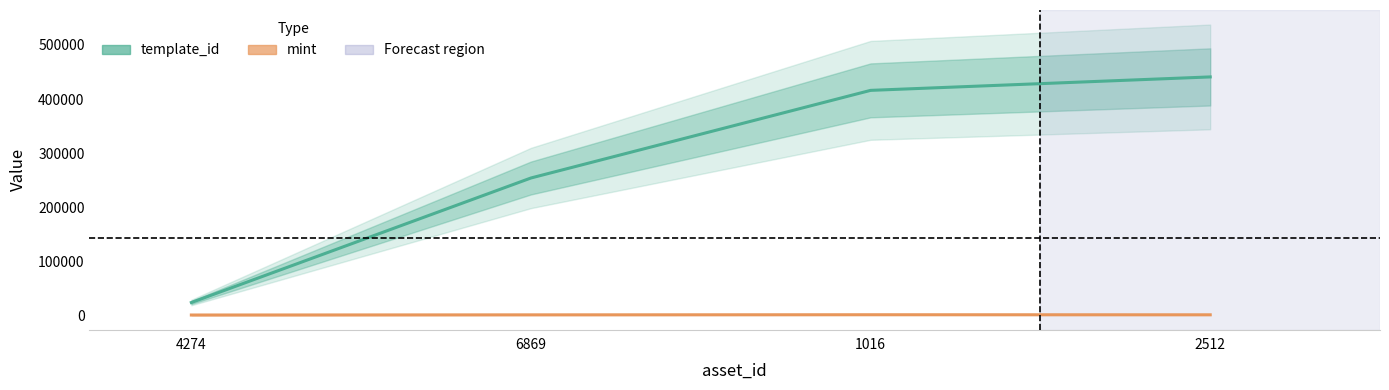

Where does the mint series first go above 500?

1016